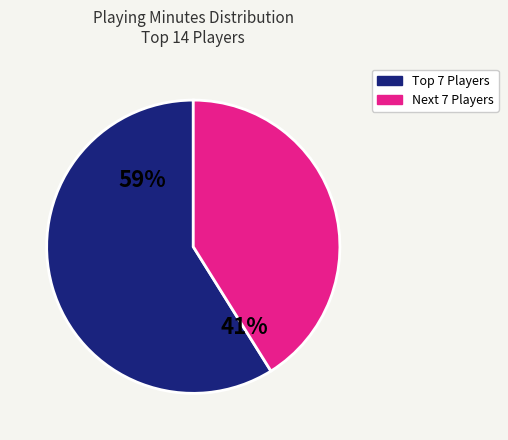

To the nearest percent, what is the difference between the largest and smallest slice percentages?

18%